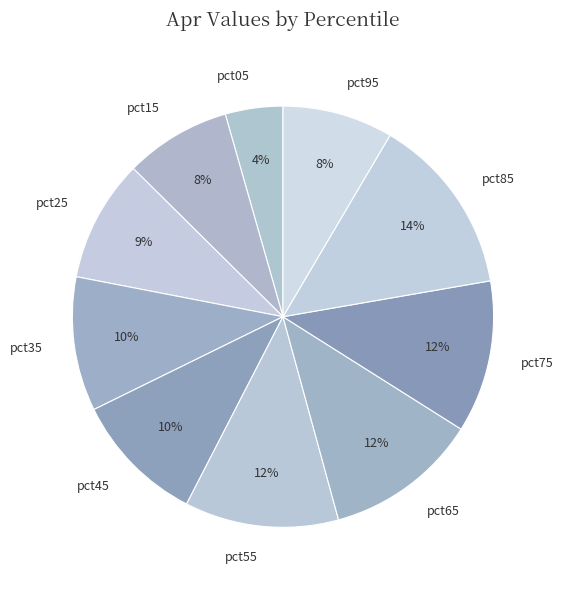

How many segments does this pie chart have?

10